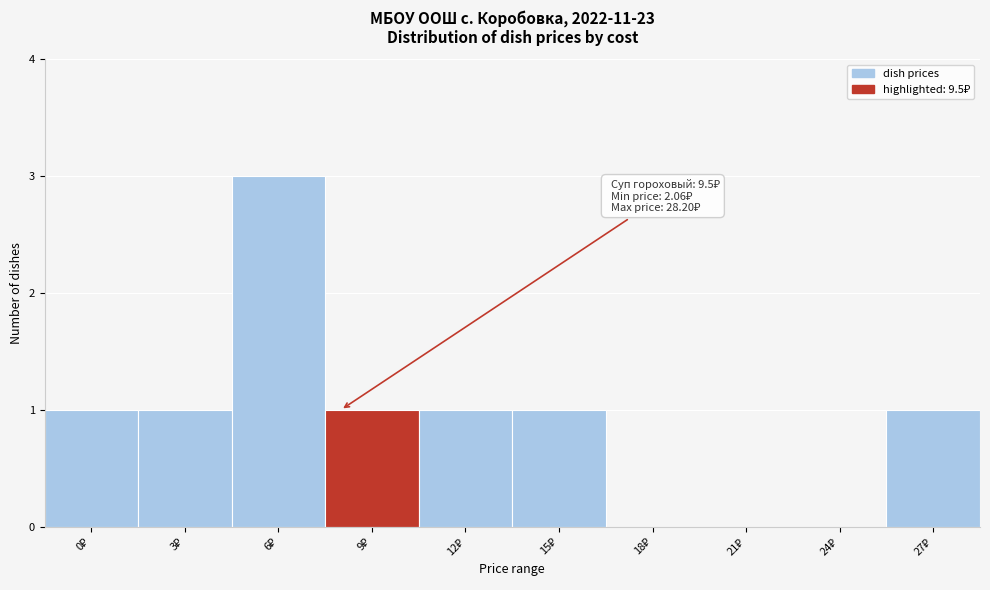

What is the sum of all values?

9